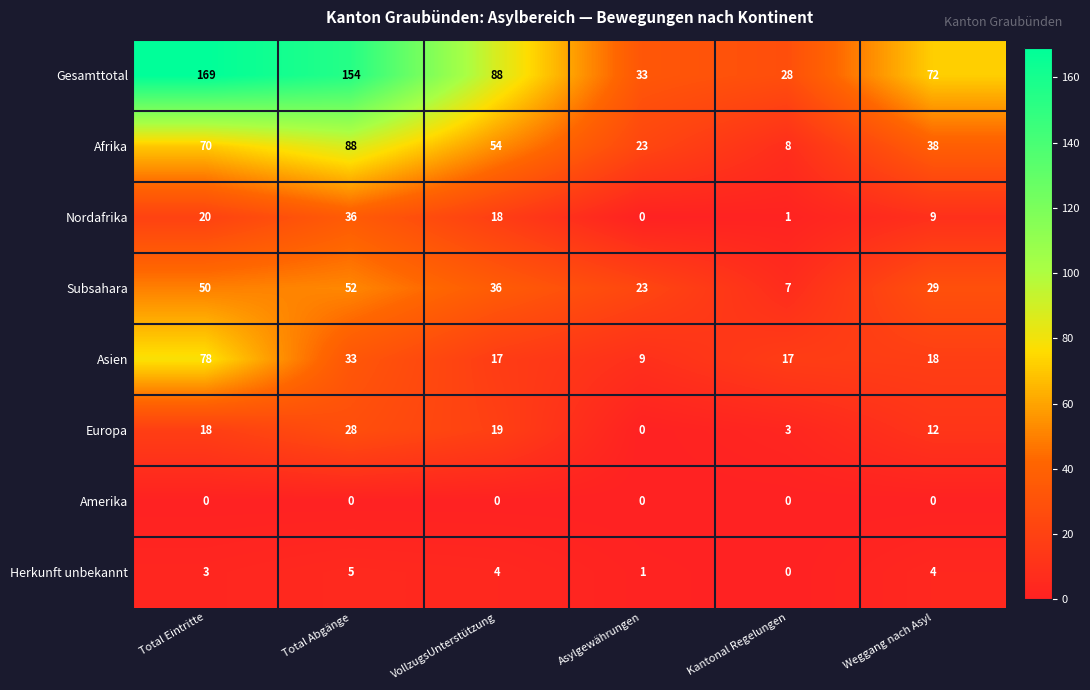

At VollzugsUnterstützung, list the series in order from smallest to largest.

Amerika, Herkunft unbekannt, Asien, Nordafrika, Europa, Subsahara, Afrika, Gesamttotal